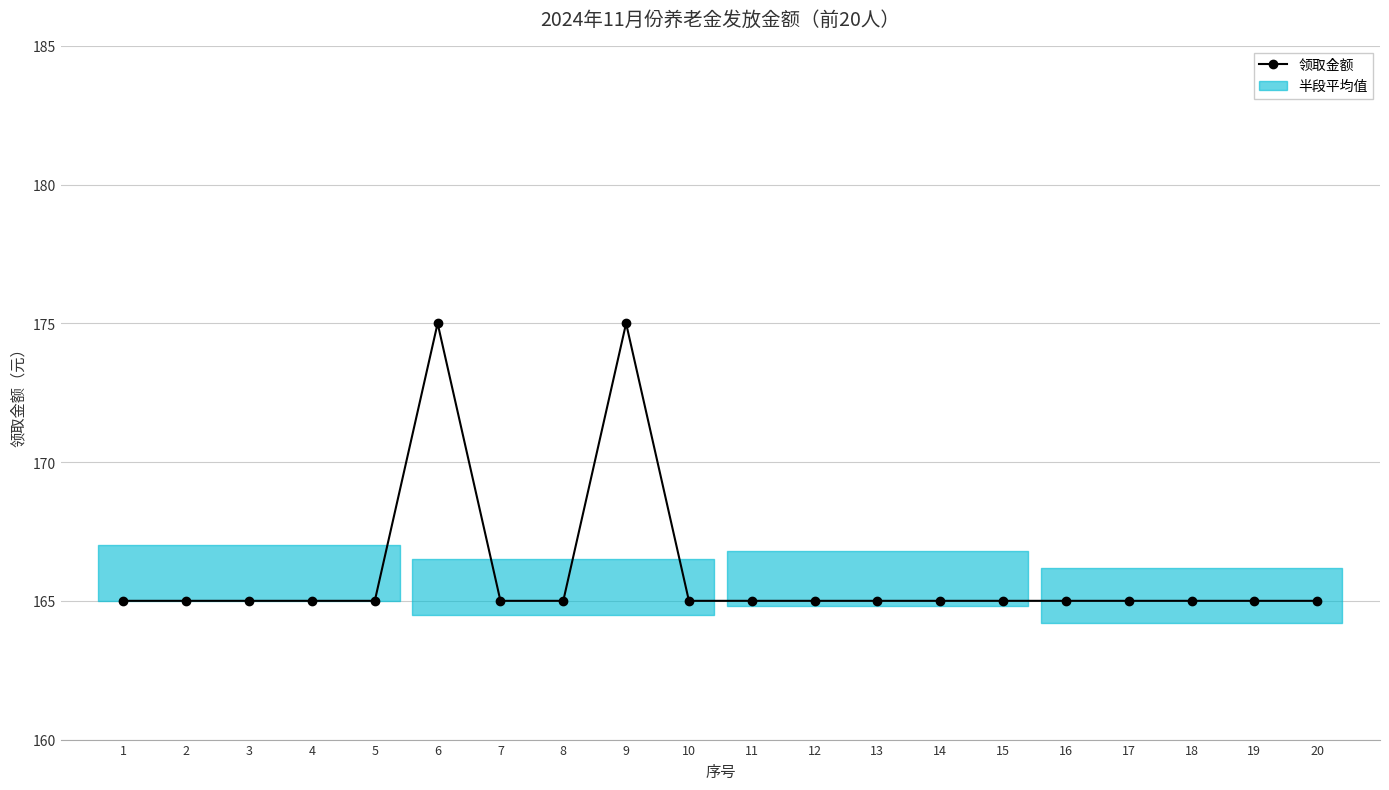

True or false: the data has more than 2 interior local peaks.

False